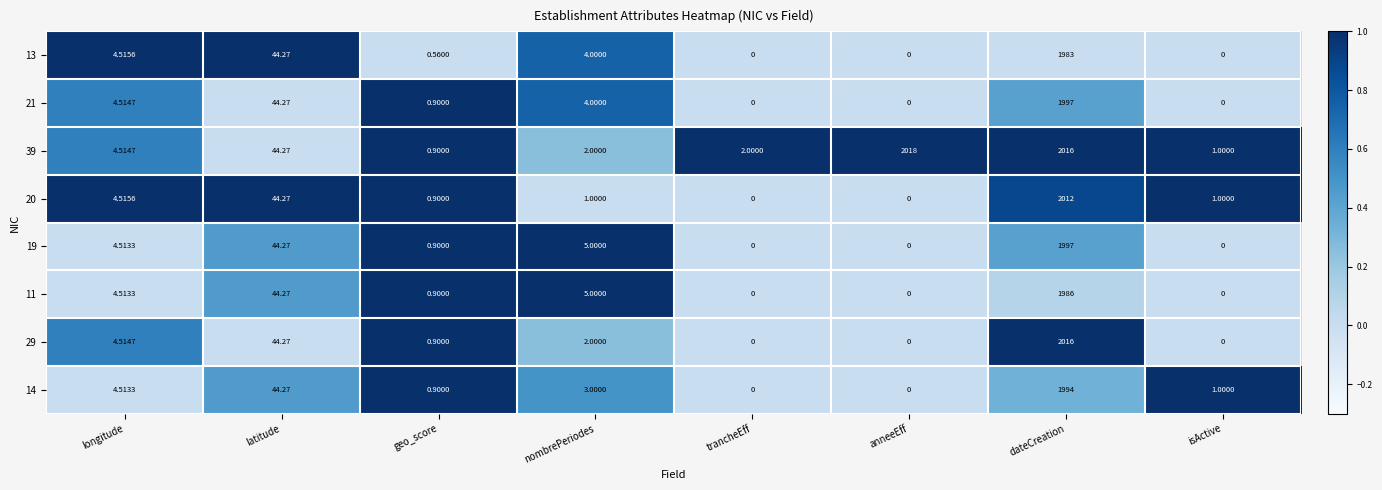

At which category is the sum across all series the highest?

dateCreation